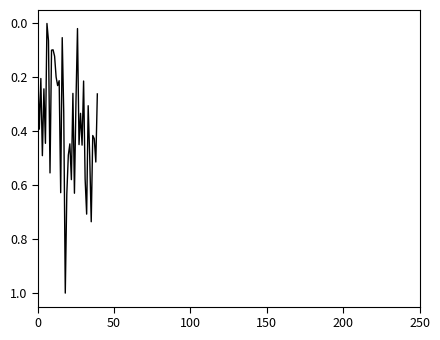

What is the maximum value shown in the chart?

1.0